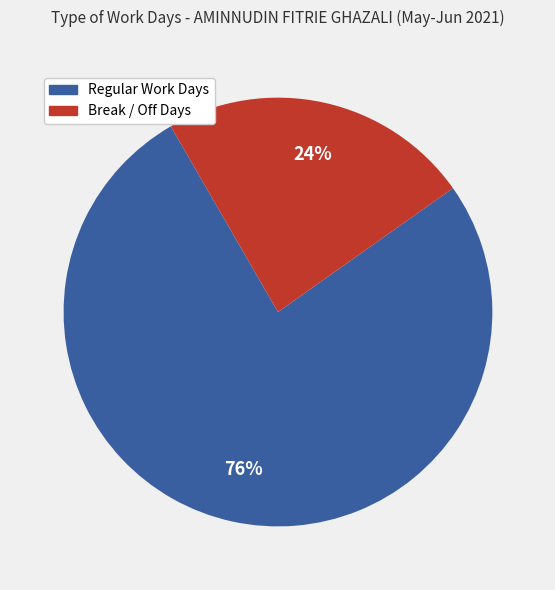

How many segments does this pie chart have?

2